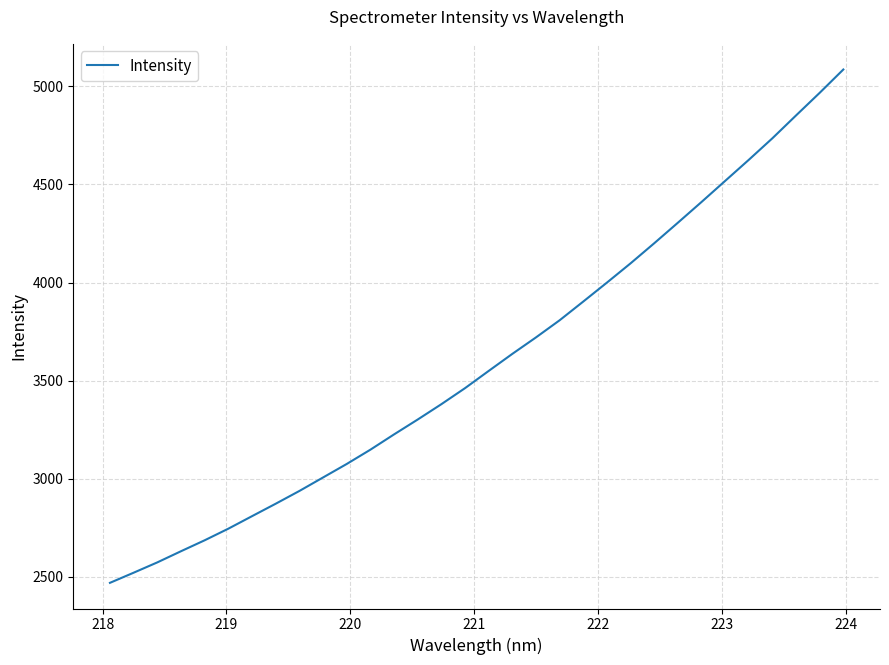

What is the minimum value shown in the chart?

2469.9